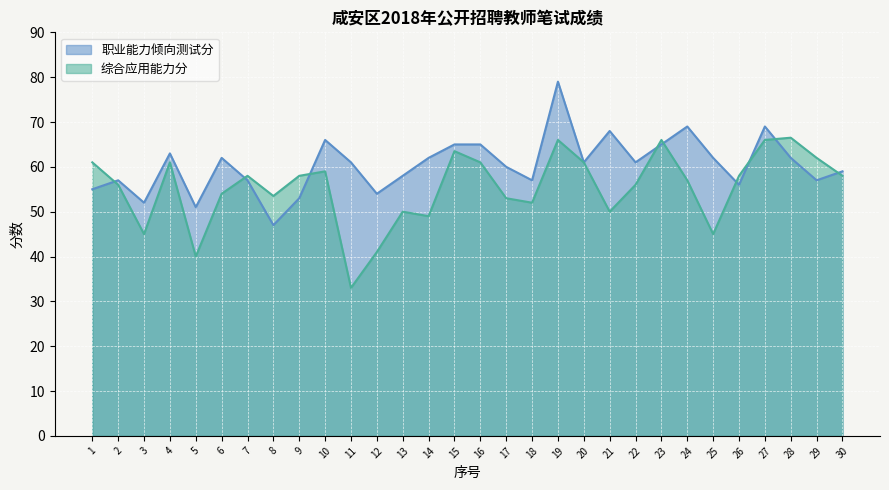

What is the value of the 综合应用能力分 point at the 21st from the left?

50.0